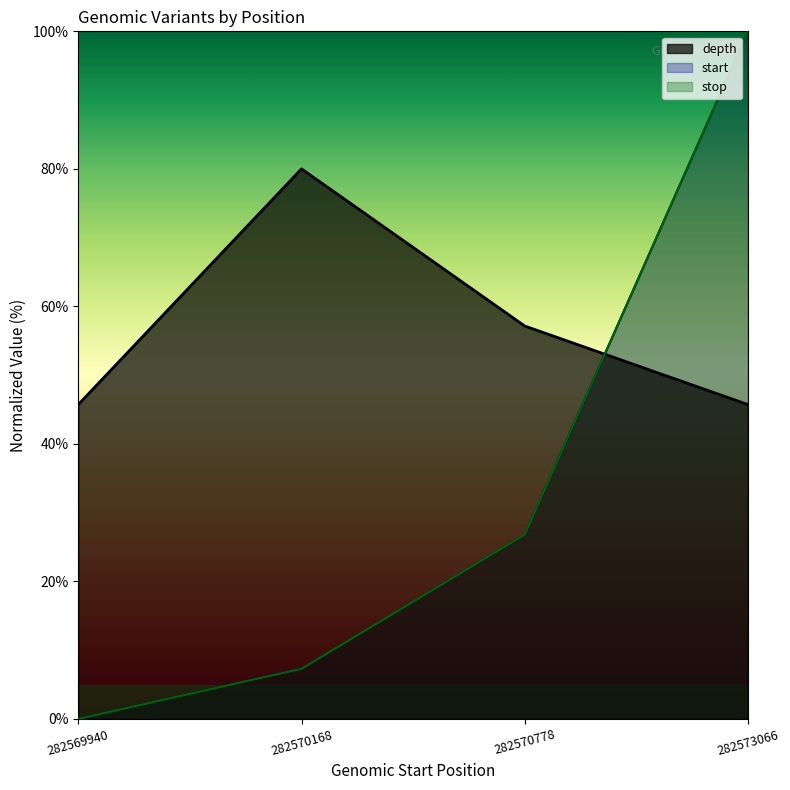

What is the maximum value shown in the chart?

100.0